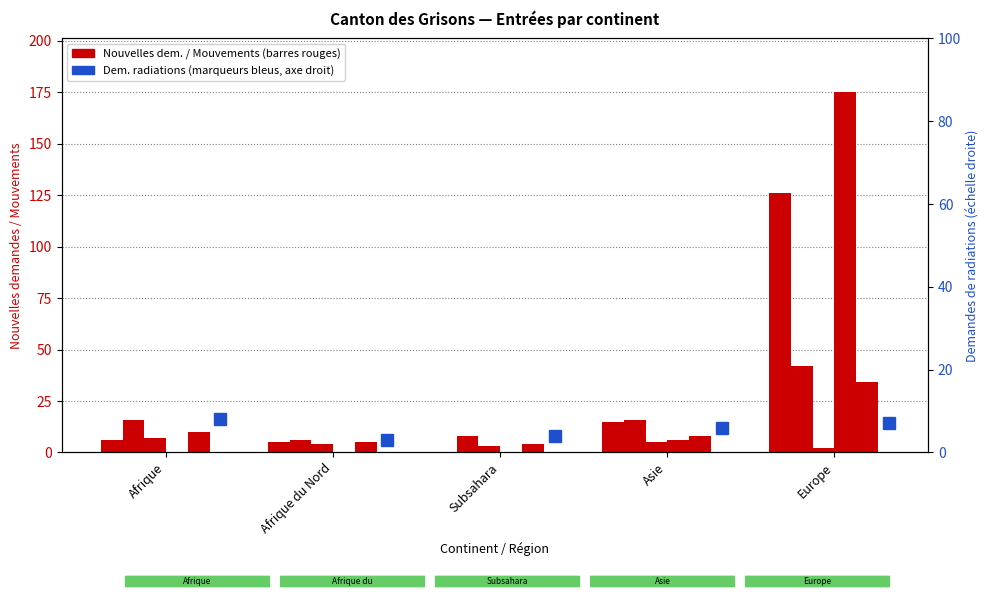

What is the spread (max minus min) of values at Subsahara?

8